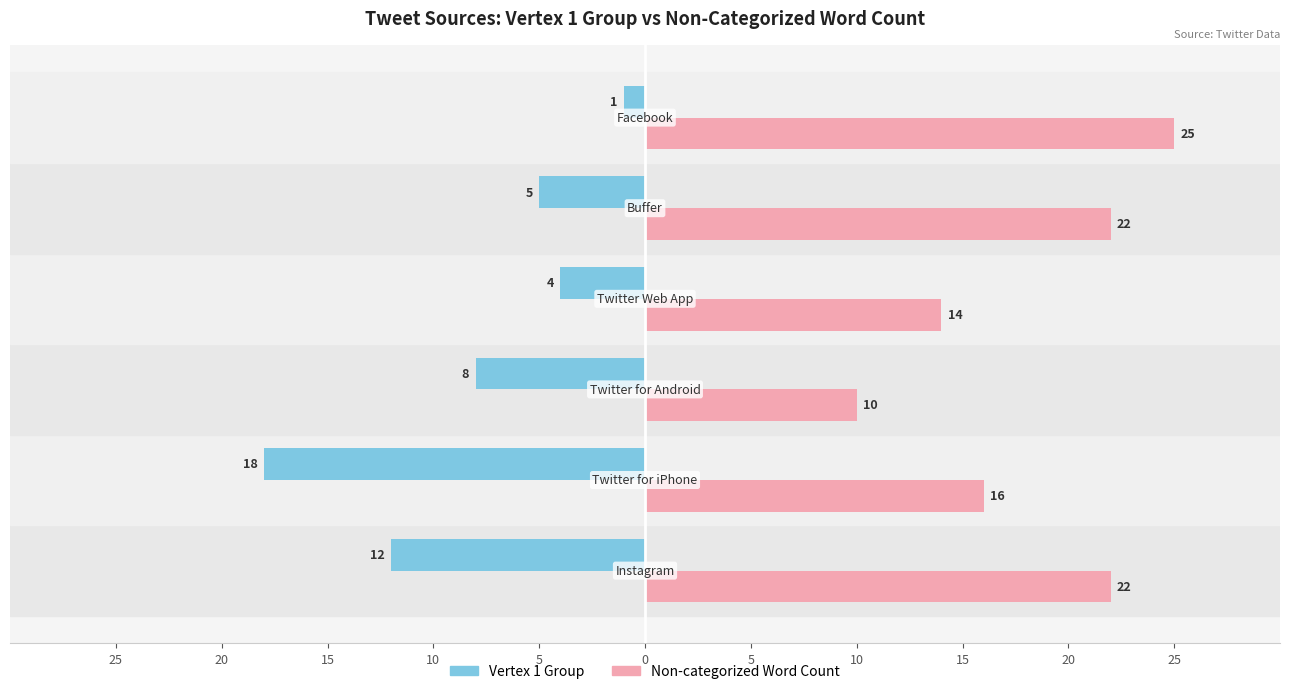

What are all the series names shown in the legend?

Vertex 1 Group, Non-categorized Word Count